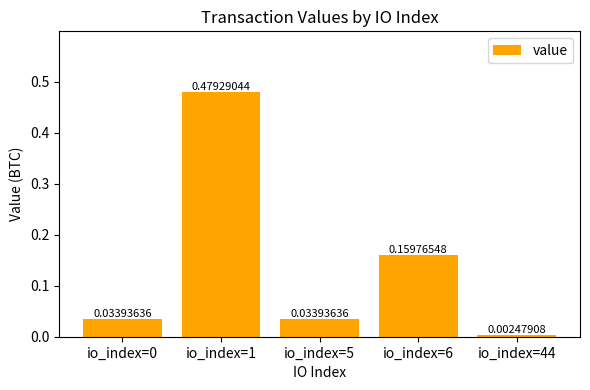

Between io_index=44 and io_index=6, which is larger?

io_index=6